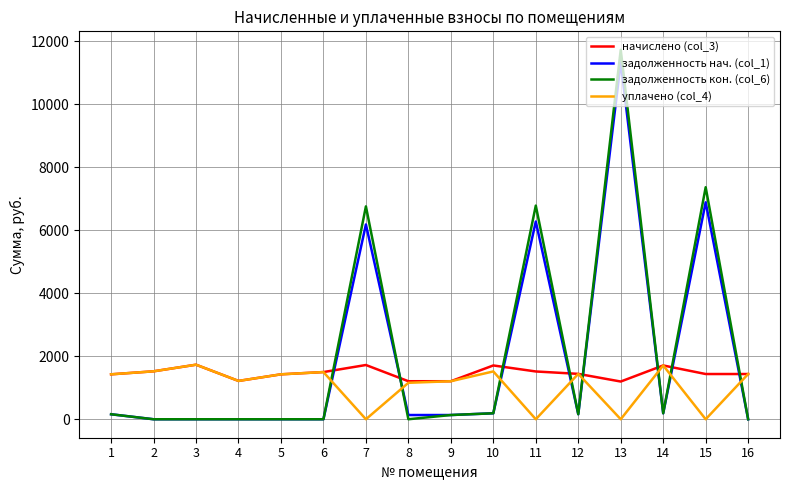

Is the value of задолженность нач. (col_1) at 1 greater than the value of начислено (col_3) at 13?

No